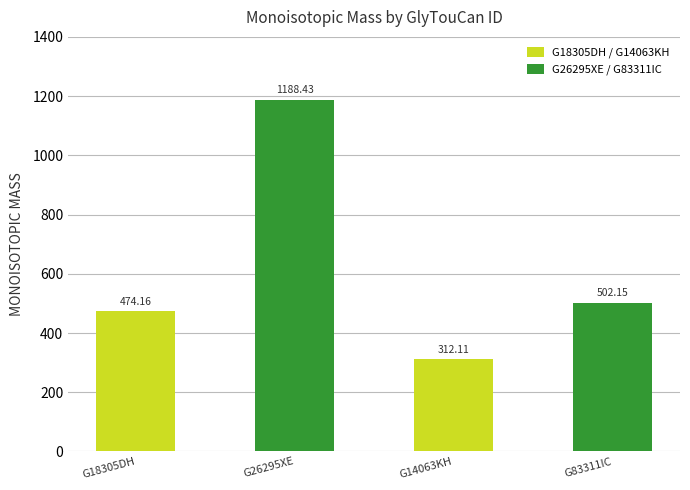

Reading left to right, list all the values displayed in this chart.

474.2	1188.4	312.1	502.1